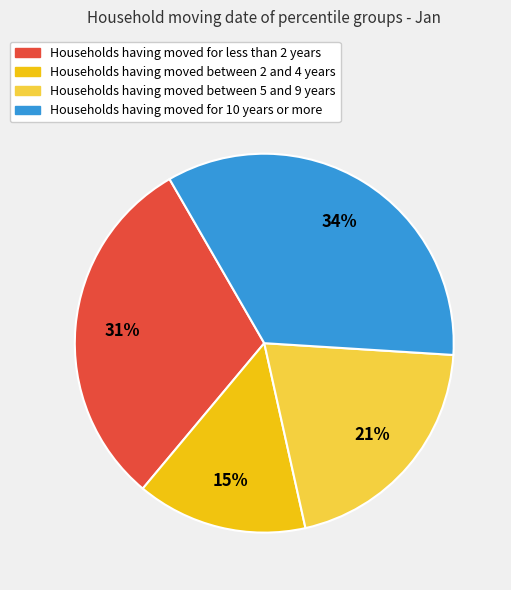

Is there a majority slice in this chart?

No